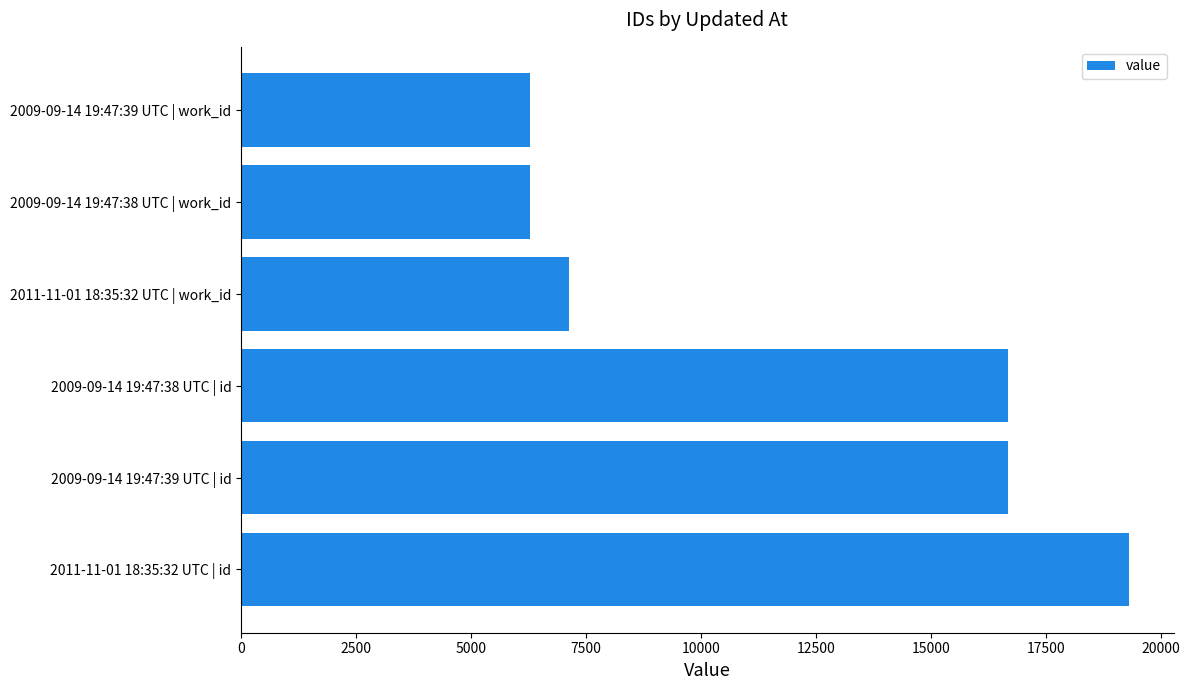

What is the smallest value displayed?

6293